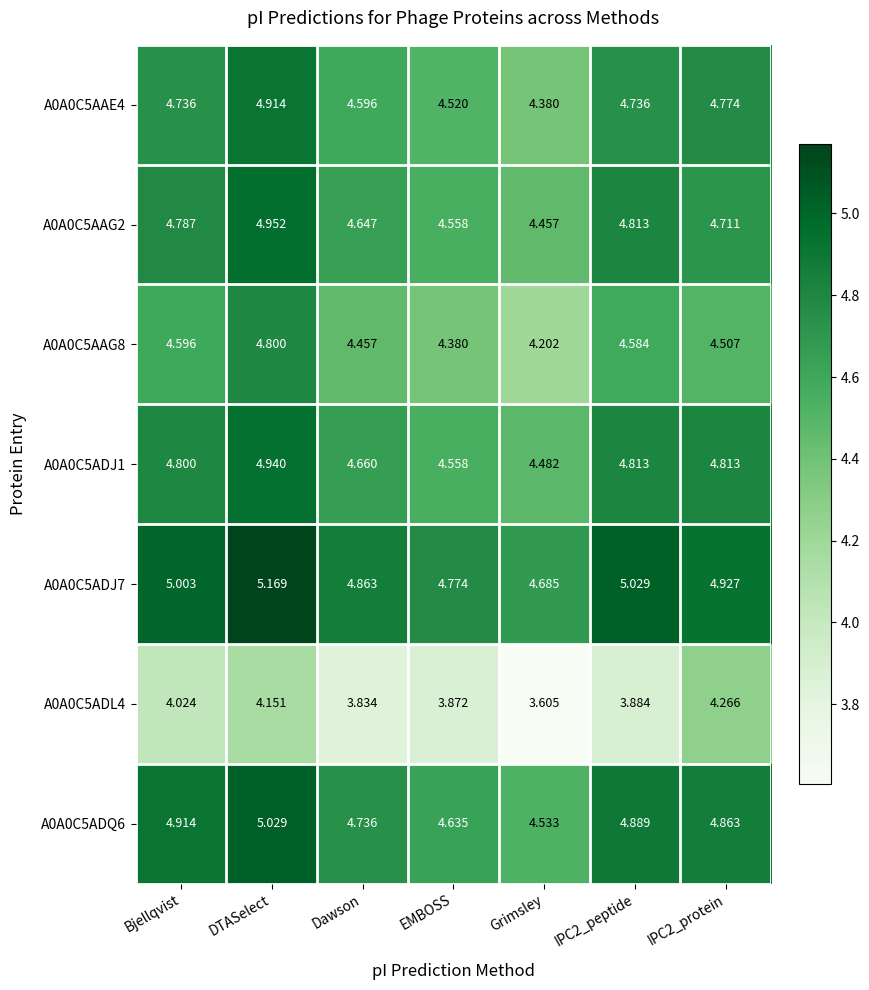

Which category has the highest value in the A0A0C5AAG8 series?

DTASelect